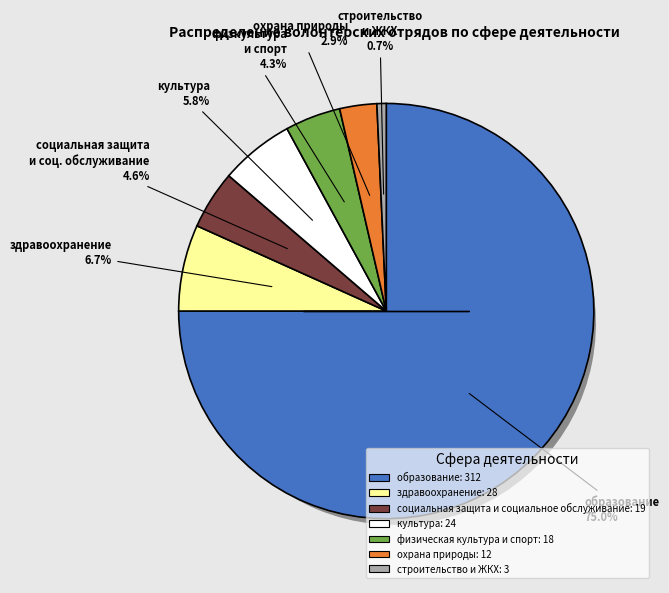

What percentage is the физическая культура и спорт slice, to the nearest percent?

4%